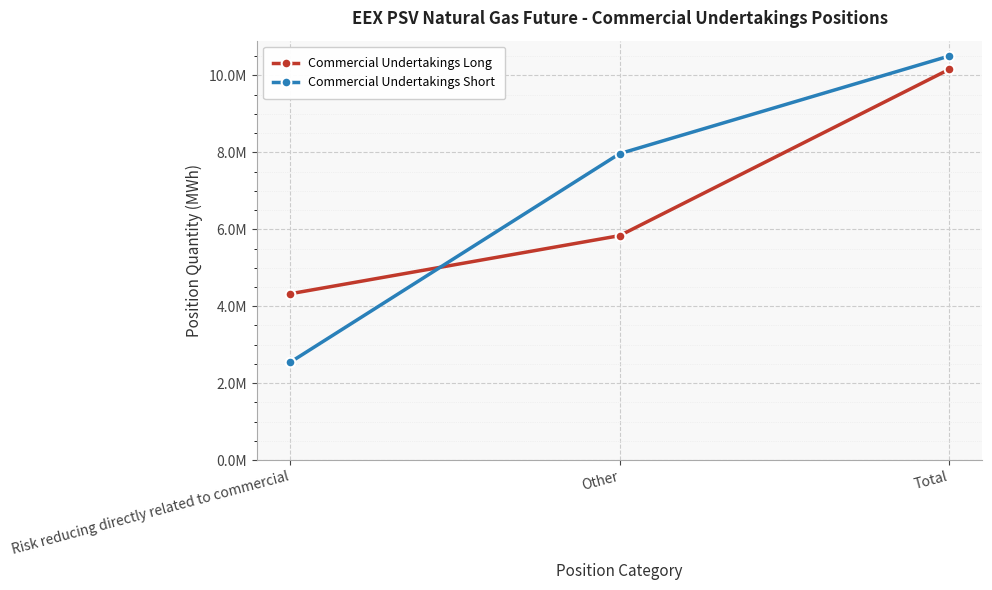

The value of Commercial Undertakings Long at Other is 2082246. True or false?

False